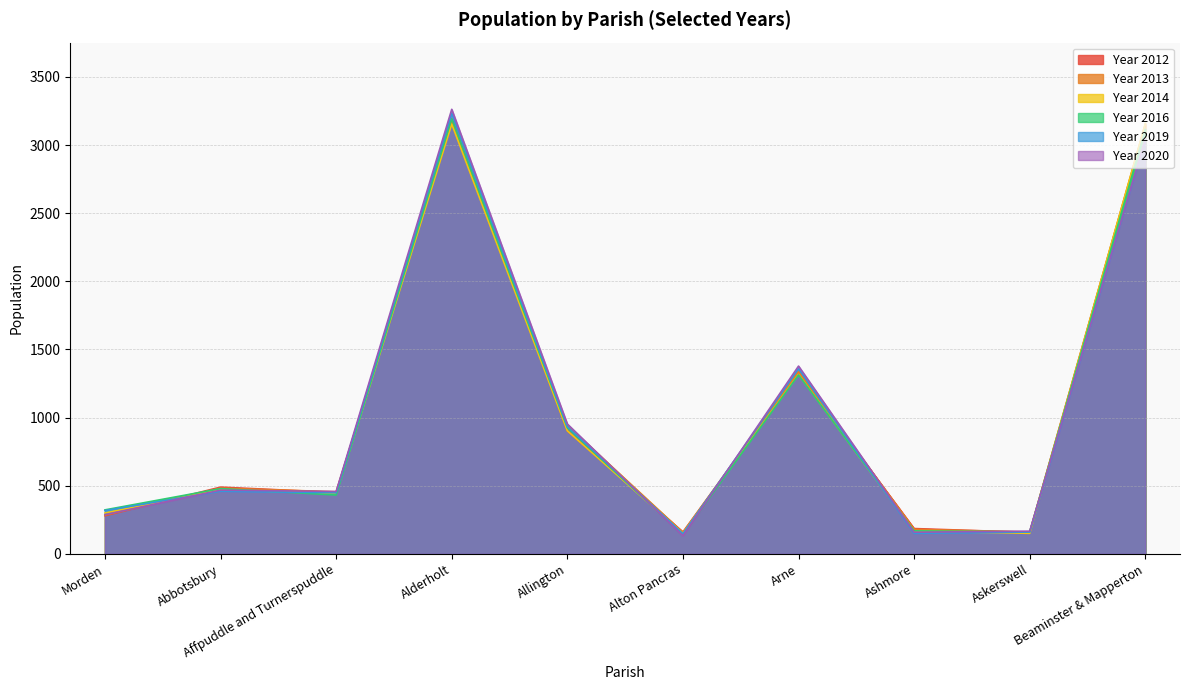

Is it true that Year 2014 equals 228 at Allington?

False